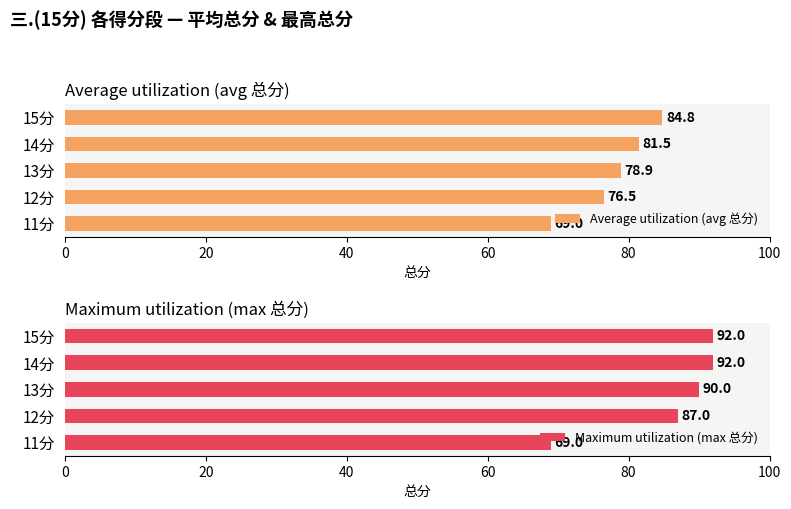

What is the sum of the Average utilization (avg 总分) values at 13分 and 14分?

160.4